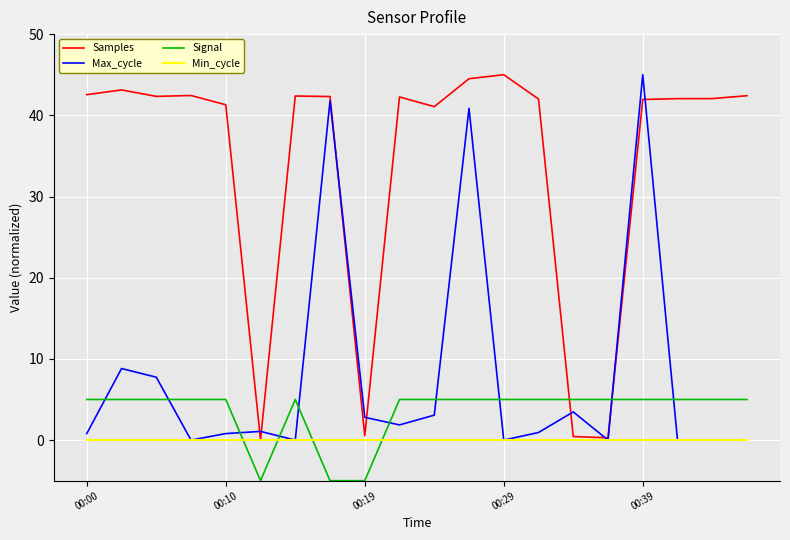

What is the greatest value displayed?

45.0